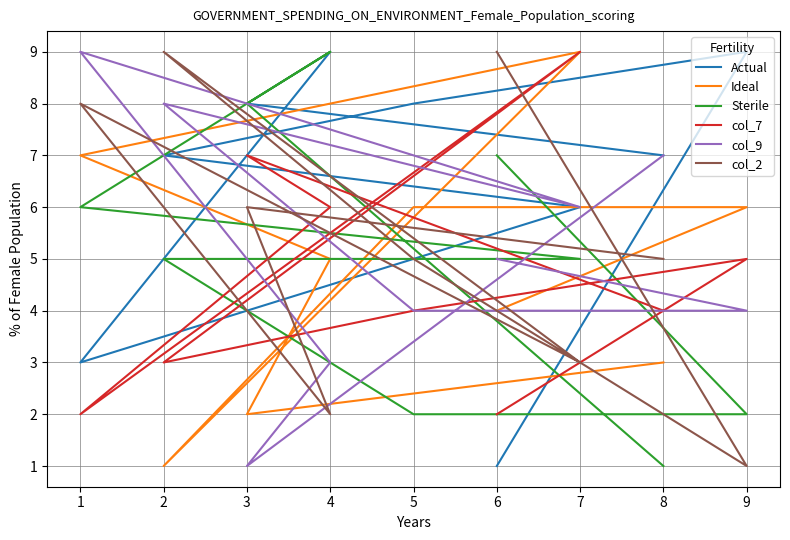

Is the value of col_7 at 5 greater than the value of col_9 at 8?

No